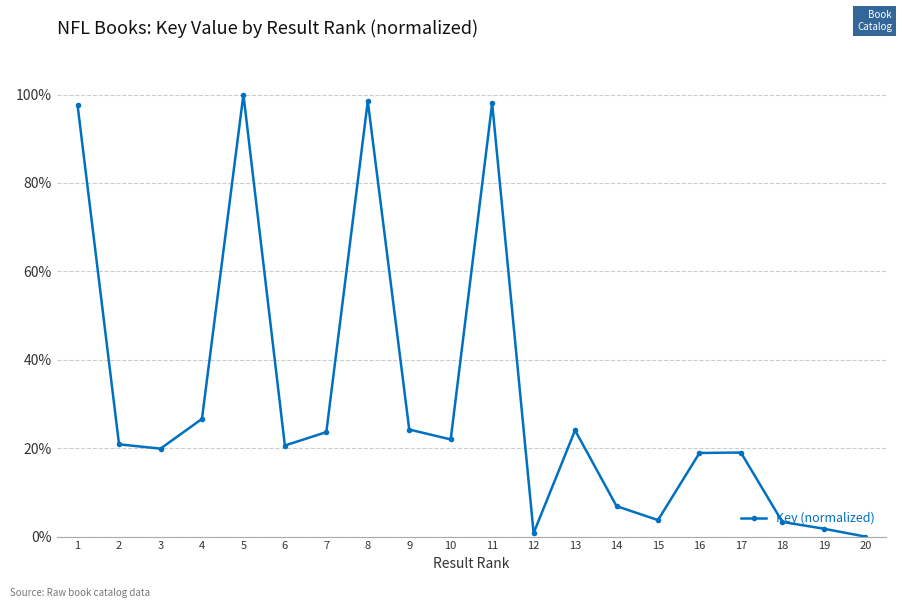

What is the value of the 4th point from the left?

26.6